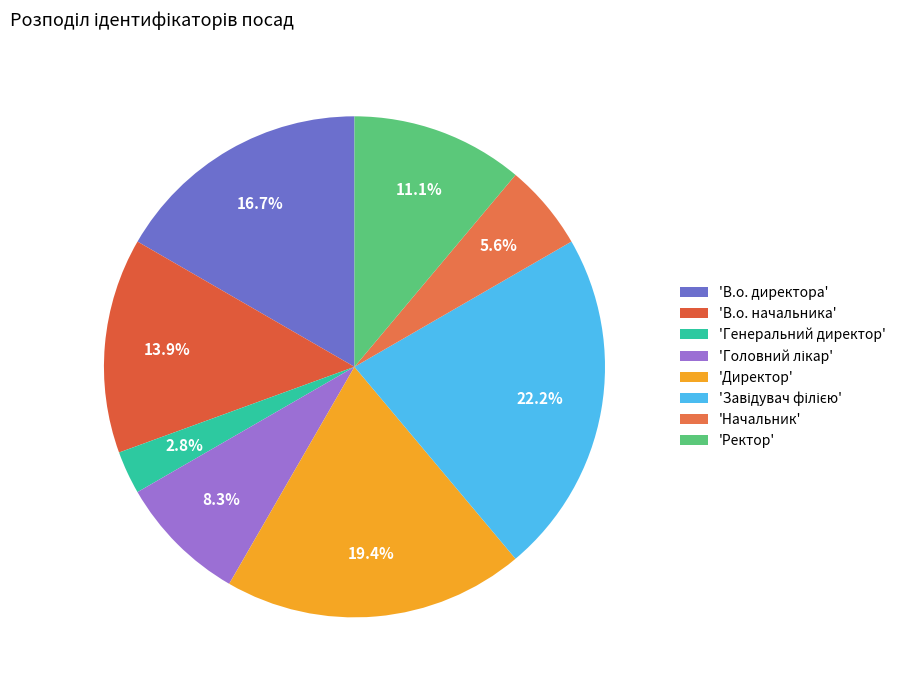

Does any single category account for the majority?

No